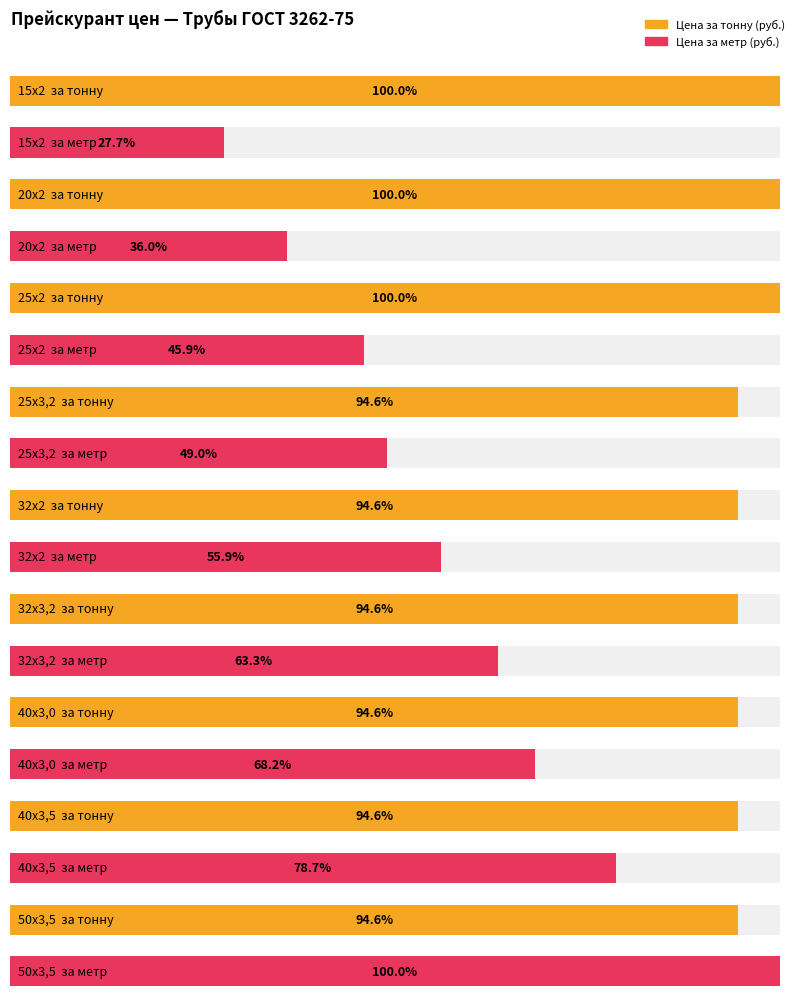

Which category has the lowest value across all series?

15х2